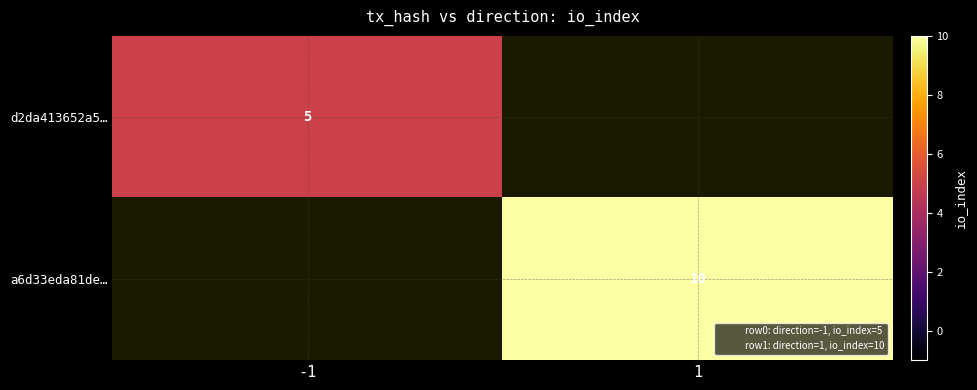

Between 1 and -1, which is larger?

-1